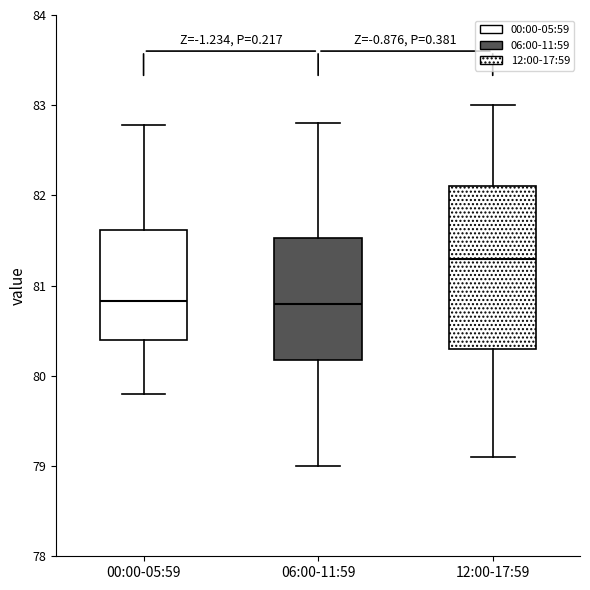

Comparing the boxes themselves (not the whiskers), which one is the tallest?

12:00-17:59